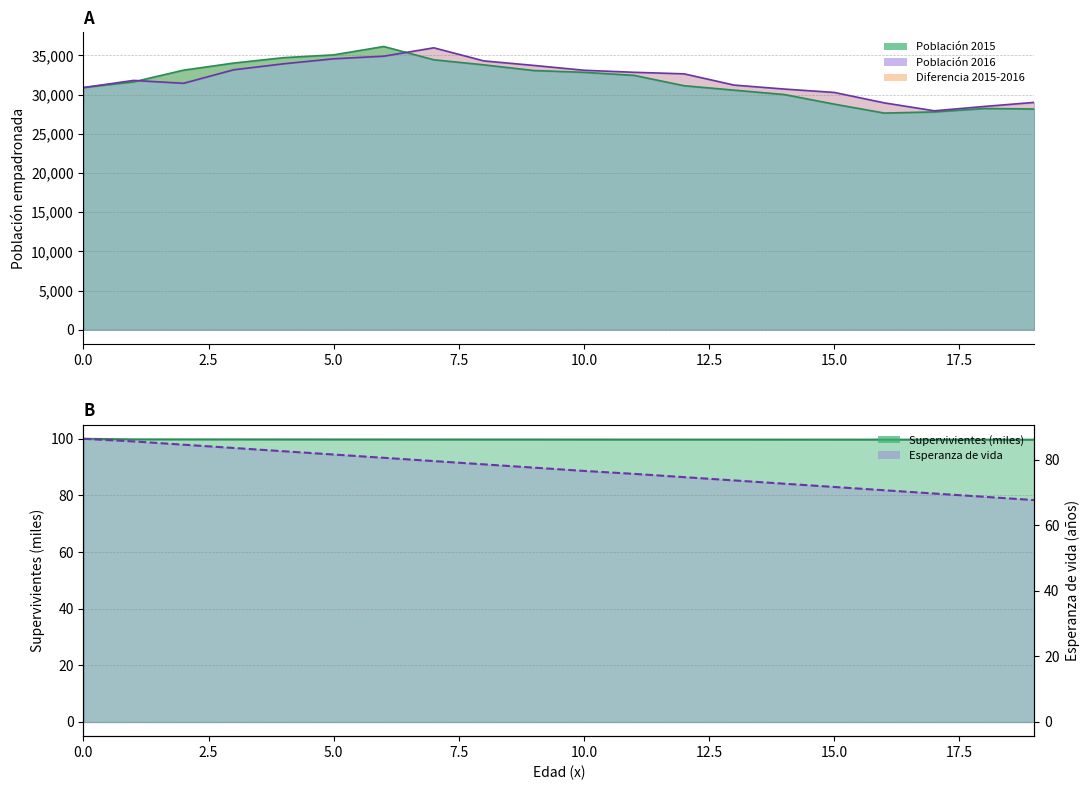

What is the minimum value shown in the chart?

67.7